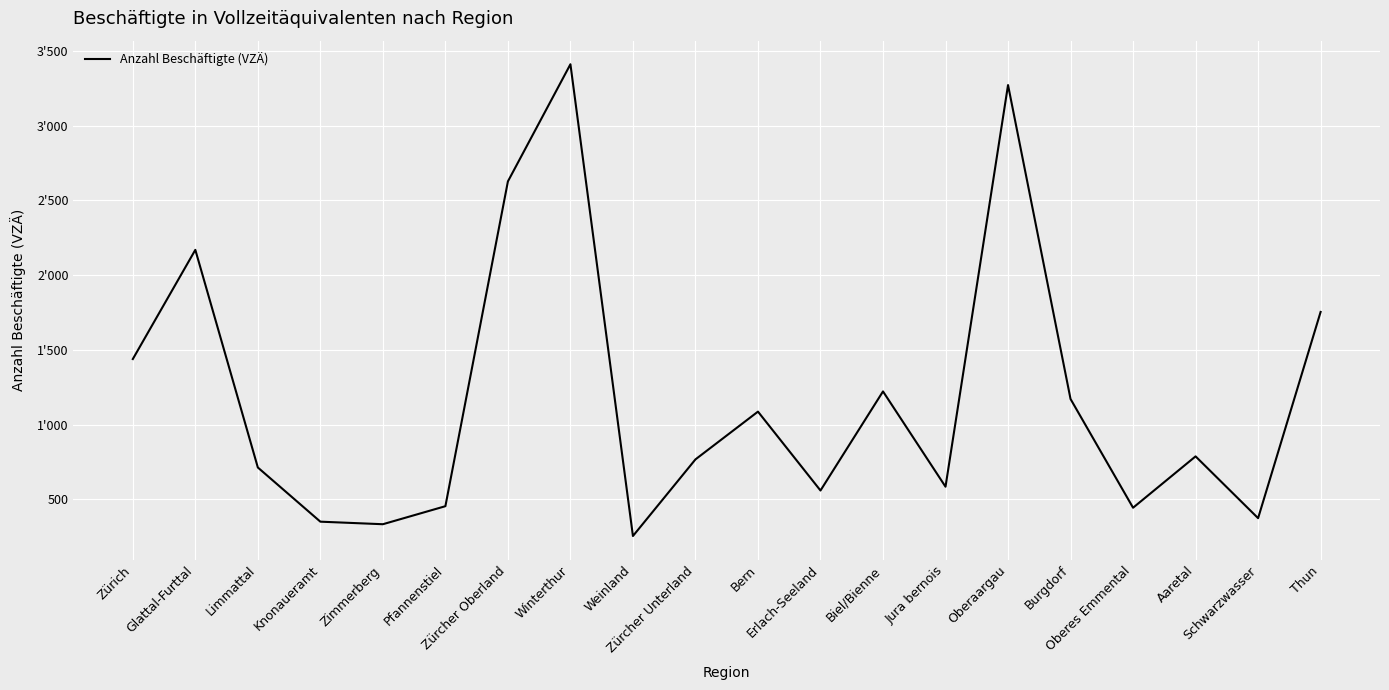

What is the change in value from Biel/Bienne to Oberes Emmental?

-777.9